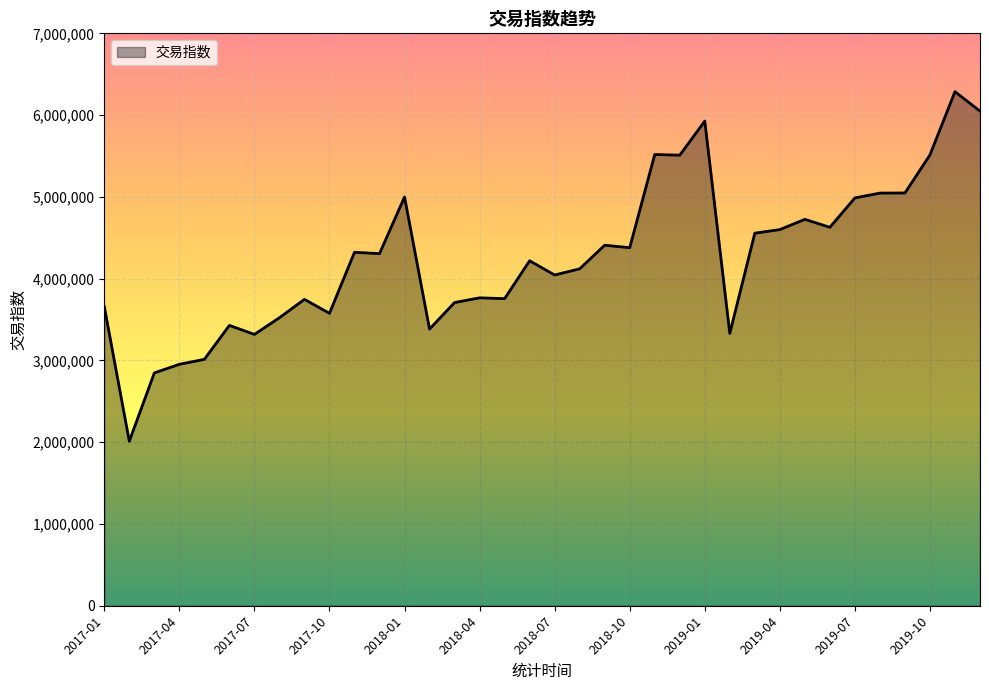

What is the smallest value displayed?

2011786